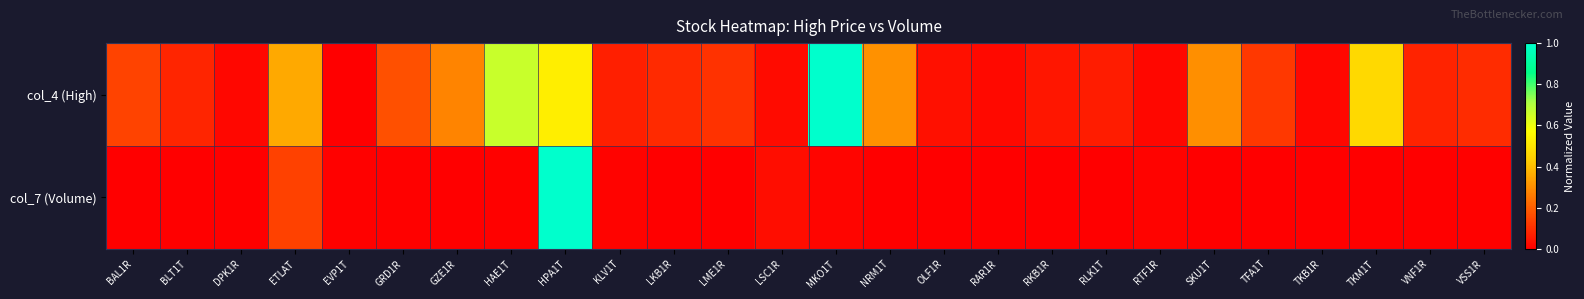

At how many categories does at least one series exceed 0?

26